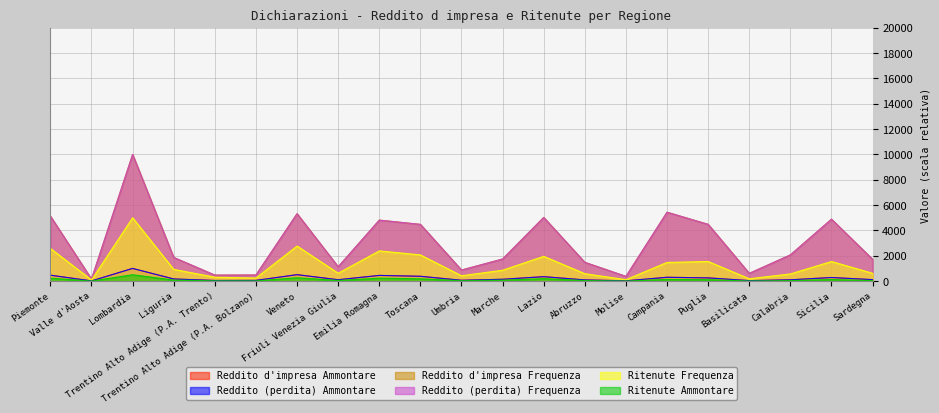

Reading left to right, transcribe all the data shown in this chart.

Reddito d'impresa Ammontare: 466.0	14.1	1000.0	167.3	47.6	54.4	507.3	107.4	447.7	379.2	64.4	143.3	348.0	92.9	19.8	300.7	252.8	36.8	100.9	281.8	114.7
Reddito (perdita) Ammontare: 466.0	14.1	1000.0	167.4	47.6	54.4	507.1	107.4	447.6	379.1	64.3	143.2	348.1	92.8	19.8	300.7	252.7	36.8	100.8	281.7	114.7
Reddito d'impresa Frequenza: 5127.1	158.3	10000.0	1865.5	473.0	479.9	5322.6	1129.2	4814.3	4479.1	870.7	1744.0	5025.7	1480.5	371.8	5439.2	4479.7	610.4	2067.9	4888.9	1715.7
Reddito (perdita) Frequenza: 5127.0	158.3	10000.0	1865.6	472.1	479.4	5321.1	1129.1	4812.9	4478.2	870.2	1742.8	5025.6	1480.2	371.7	5438.9	4478.1	610.4	2067.2	4887.4	1715.6
Ritenute Frequenza: 2581.4	90.0	5000.0	924.5	304.9	240.8	2769.5	621.5	2383.6	2067.7	420.6	856.6	1954.9	584.0	111.6	1473.9	1546.3	184.2	564.4	1546.4	615.8
Ritenute Ammontare: 228.9	5.5	500.0	79.2	22.7	18.2	259.8	49.4	230.4	179.1	34.0	72.2	190.9	44.2	6.5	131.3	111.2	11.4	40.0	121.2	43.1